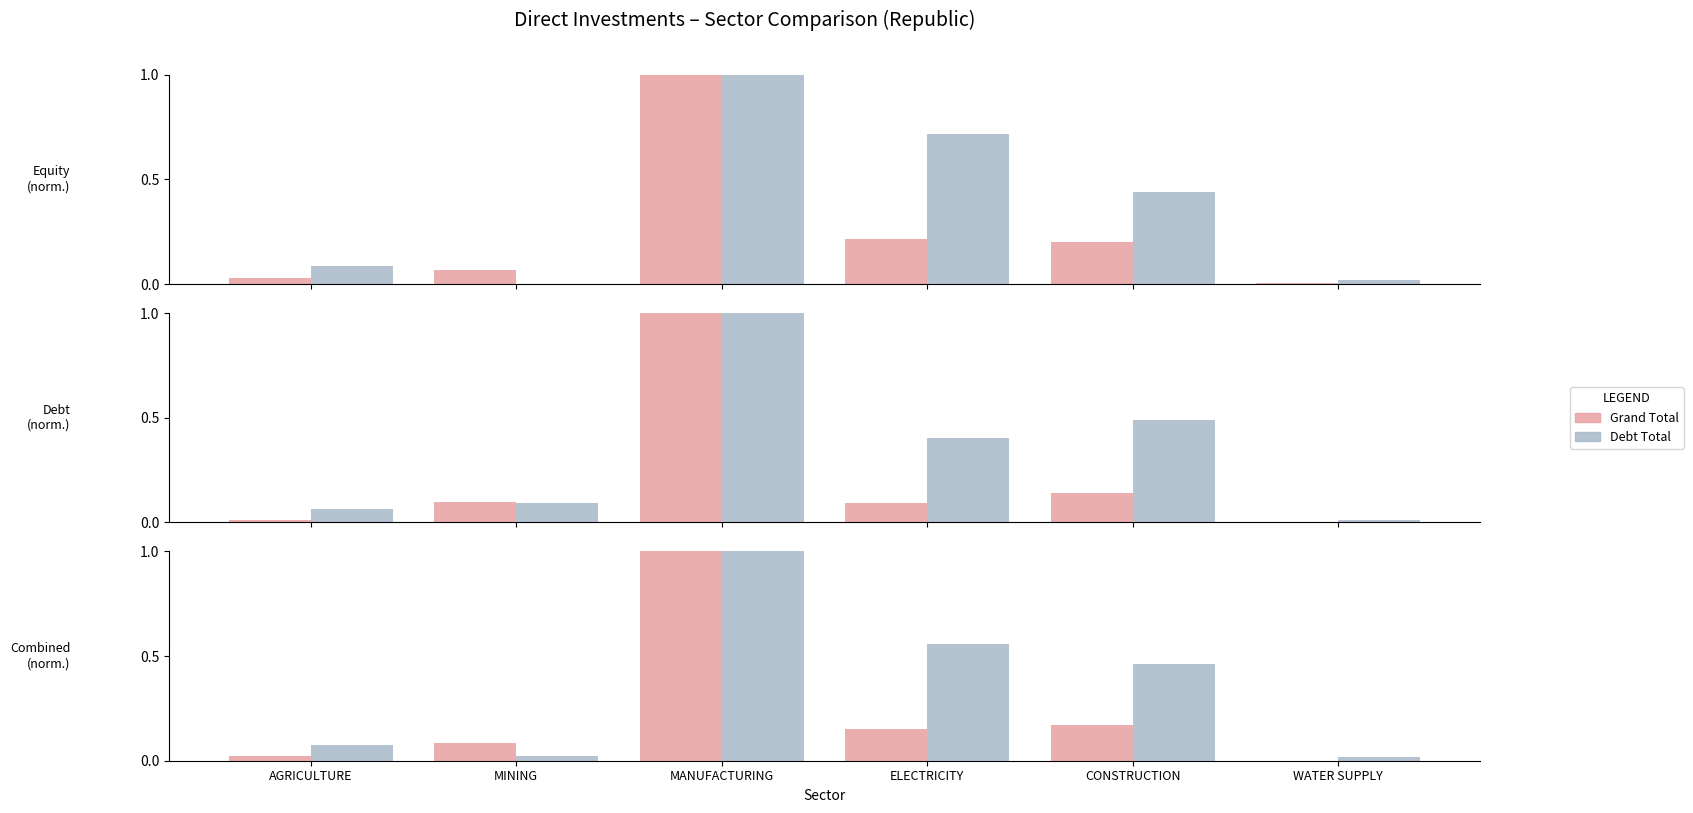

True or false: Debt Total has a value of 0.2 at CONSTRUCTION.

False